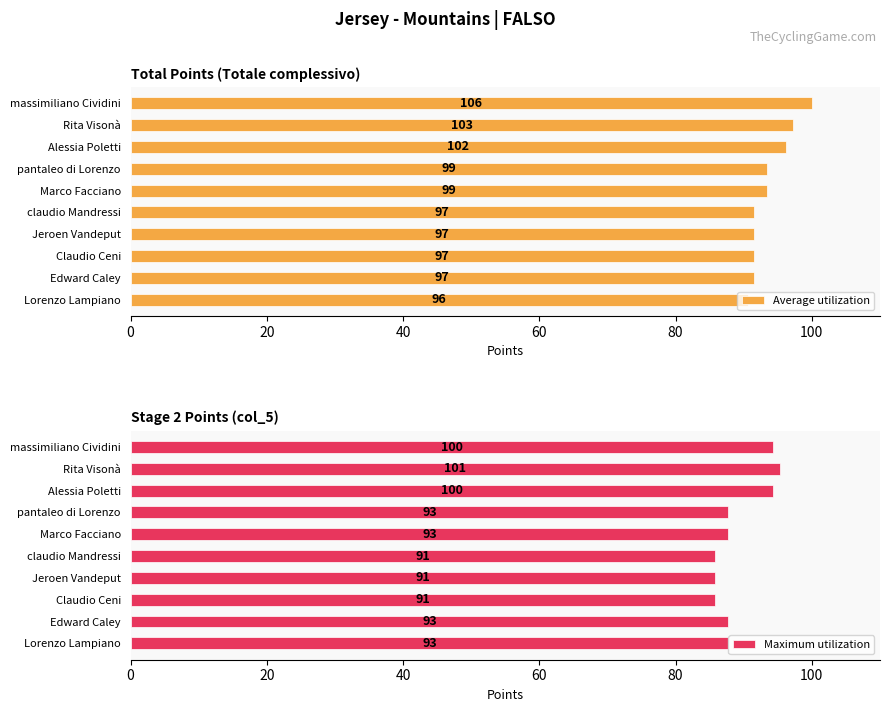

Which series has the widest spread of values?

Average utilization